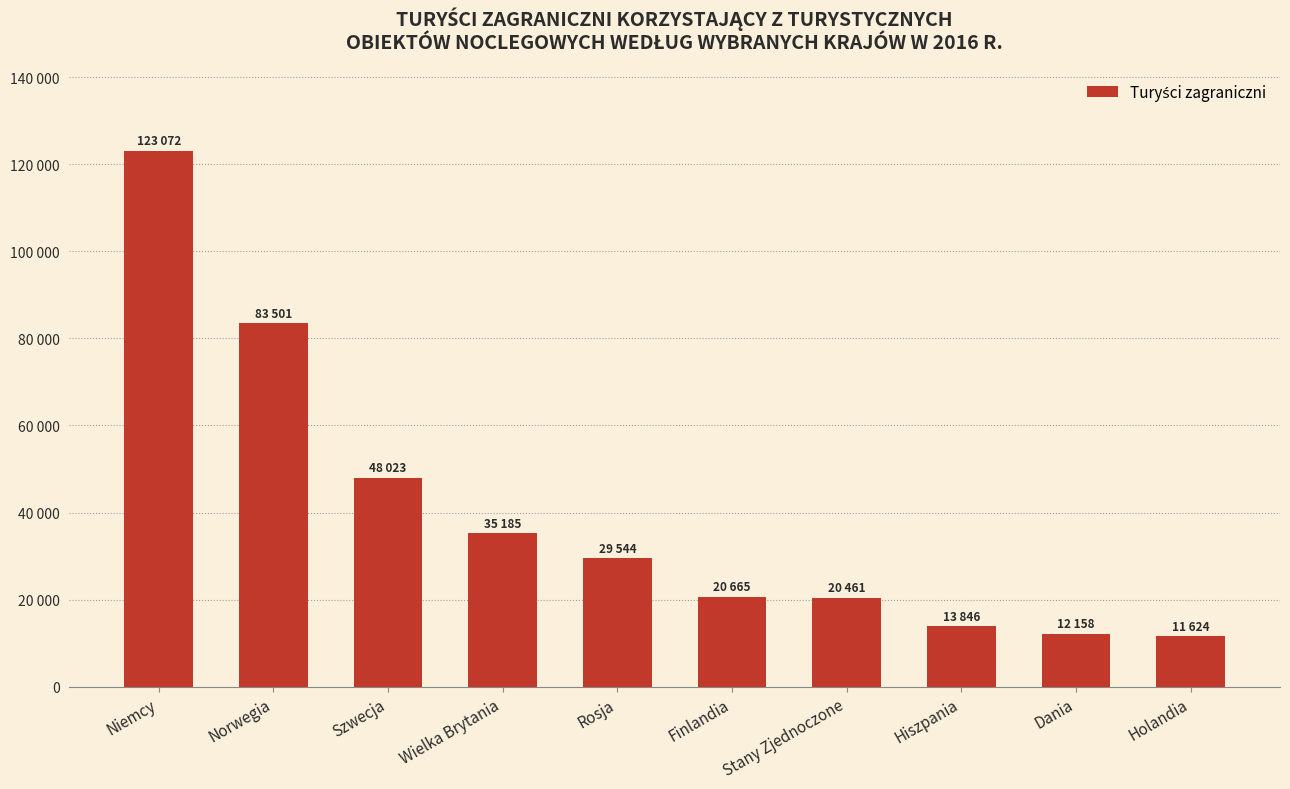

List the labels in order of value, largest first.

Niemcy, Norwegia, Szwecja, Wielka Brytania, Rosja, Finlandia, Stany Zjednoczone, Hiszpania, Dania, Holandia